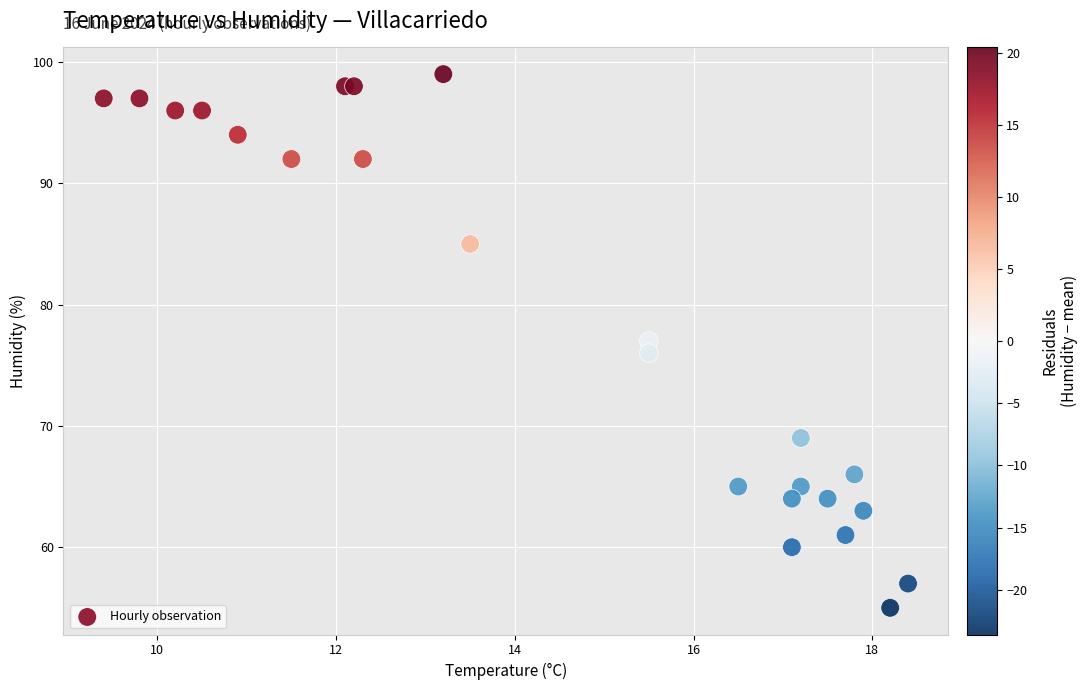

What is the range of Y values (max minus min)?

44